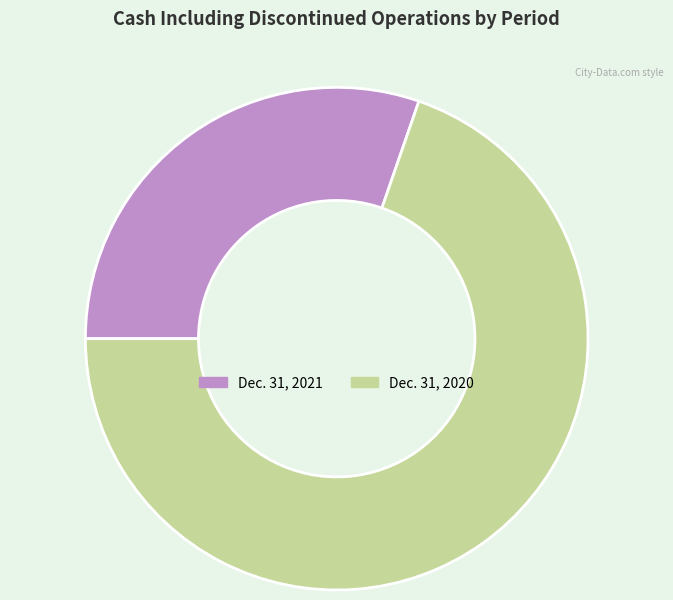

Is it true that Dec. 31, 2020 is 58% of the pie?

False